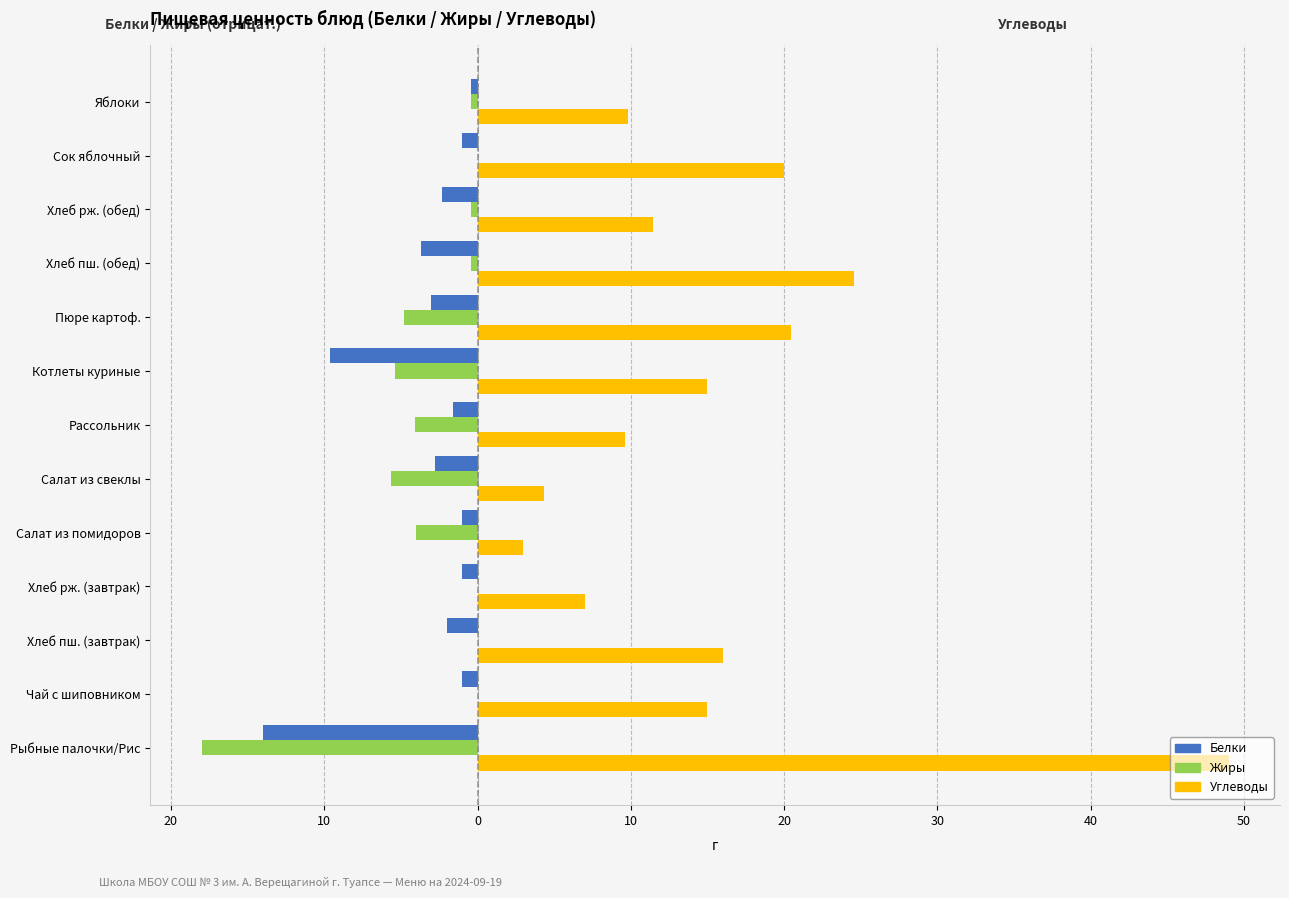

What are all the series names shown in the legend?

Белки, Жиры, Углеводы